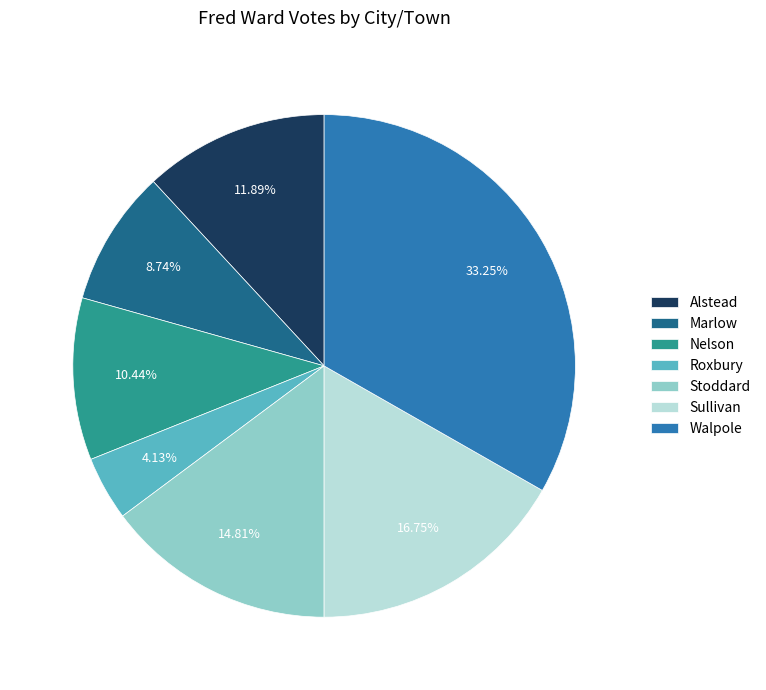

The Roxbury slice represents 4% of the pie. True or false?

True